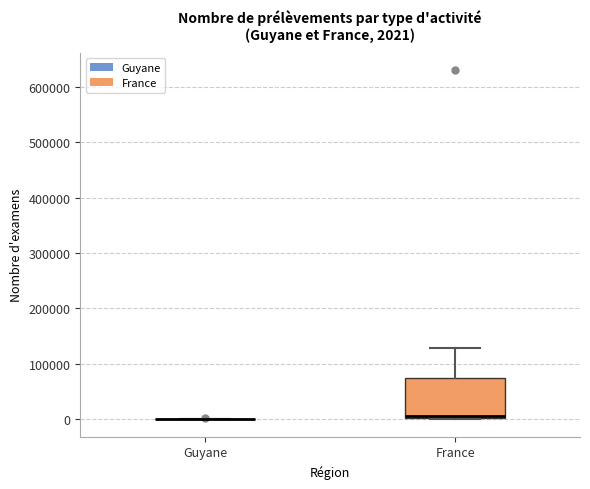

Which box is the tallest, from its lower edge to its upper edge?

France